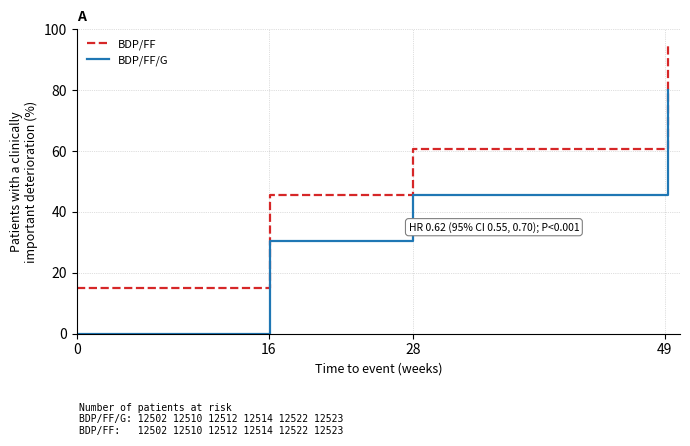

Which series has the largest range (max minus min)?

BDP/FF